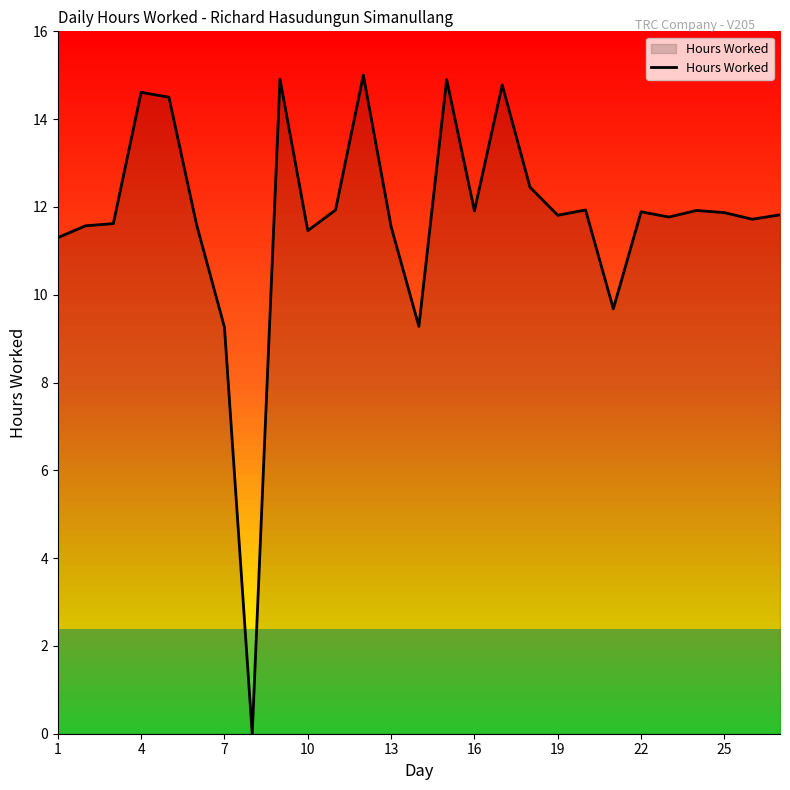

What is the maximum value shown in the chart?

15.0